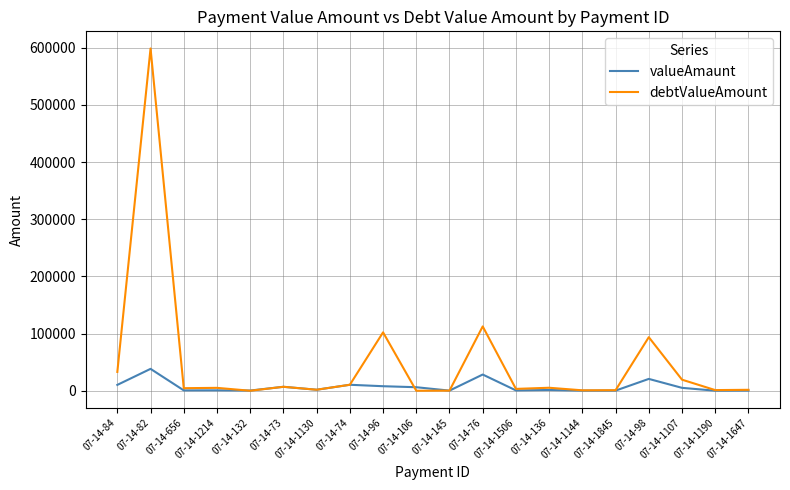

Is this an area chart (filled region under the line)?

No